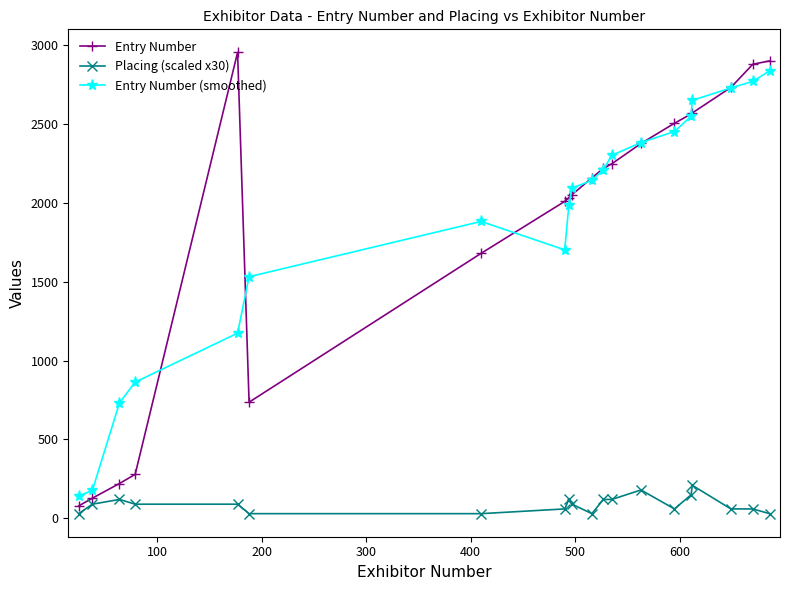

Which series has the widest spread of values?

Entry Number